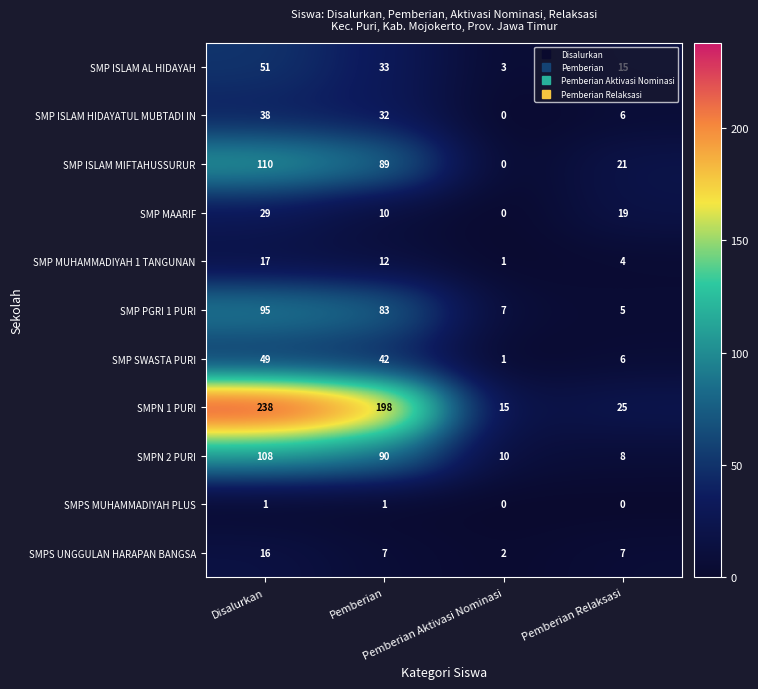

List the series in order of their peak value, highest first.

SMPN 1 PURI, SMP ISLAM MIFTAHUSSURUR, SMPN 2 PURI, SMP PGRI 1 PURI, SMP ISLAM AL HIDAYAH, SMP SWASTA PURI, SMP ISLAM HIDAYATUL MUBTADI IN, SMP MAARIF, SMP MUHAMMADIYAH 1 TANGUNAN, SMPS UNGGULAN HARAPAN BANGSA, SMPS MUHAMMADIYAH PLUS